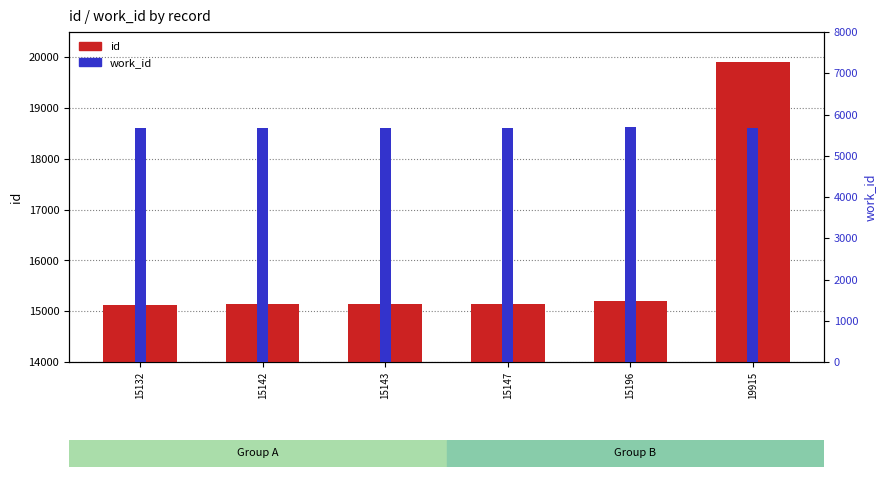

What are all the series names shown in the legend?

id, work_id